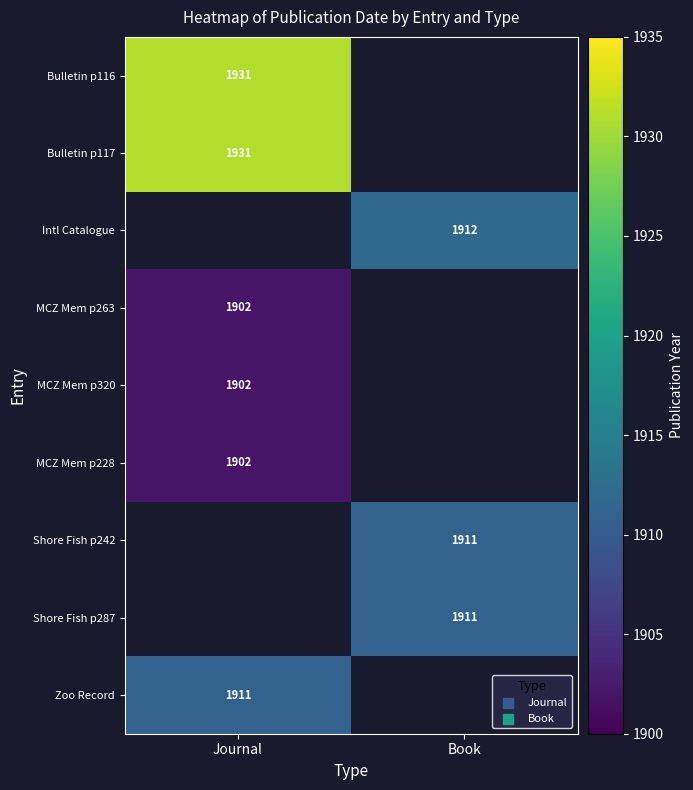

What is the minimum value shown in the chart?

1902.0